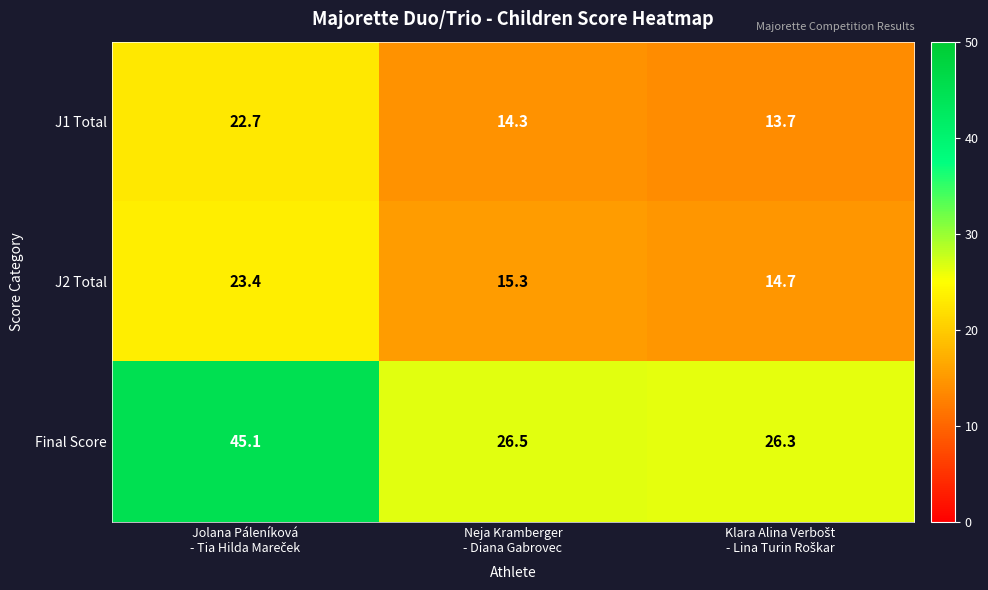

How many data points in J2 Total are less than 15?

1